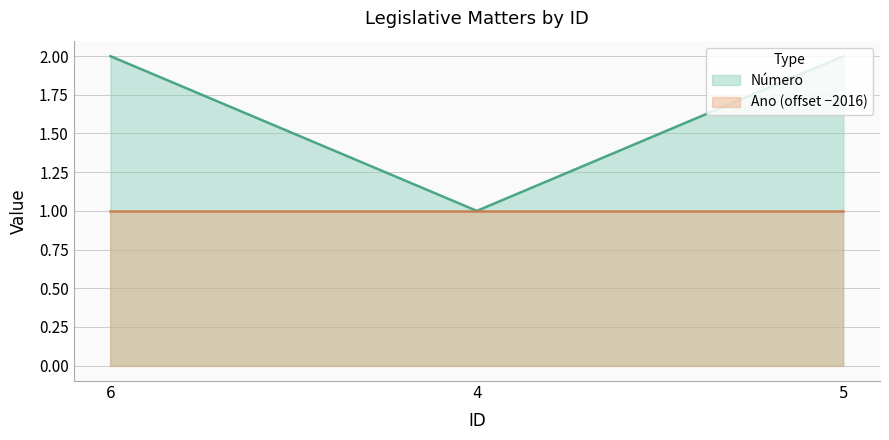

The value at 6 is 2. True or false?

True